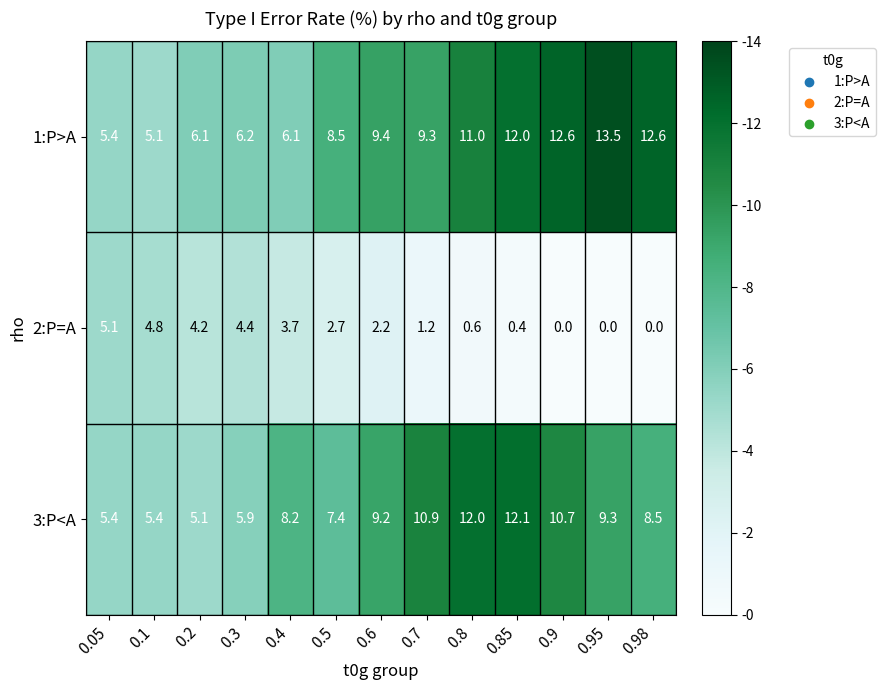

Which series has the largest total across all categories?

1:P>A